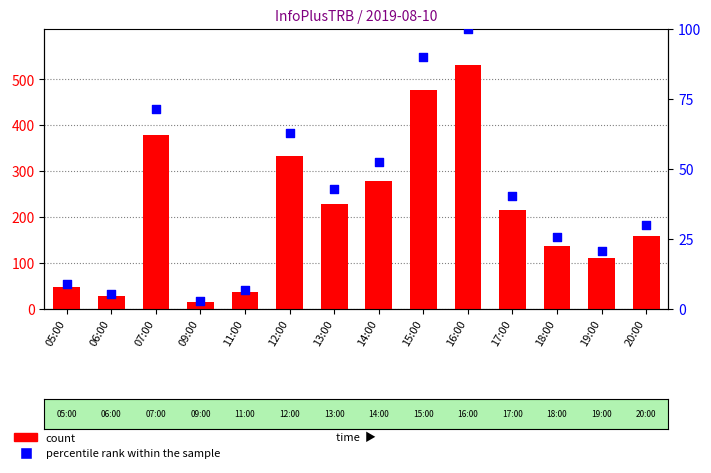

Is the value of percentile rank within the sample at 05:00 greater than the value of count at 16:00?

No